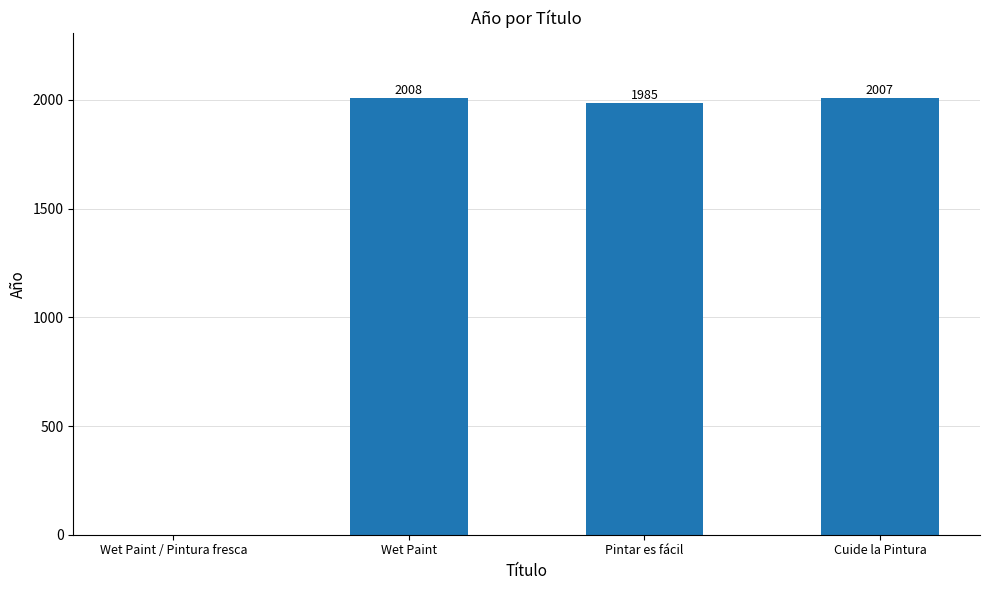

What is the maximum value shown in the chart?

2008